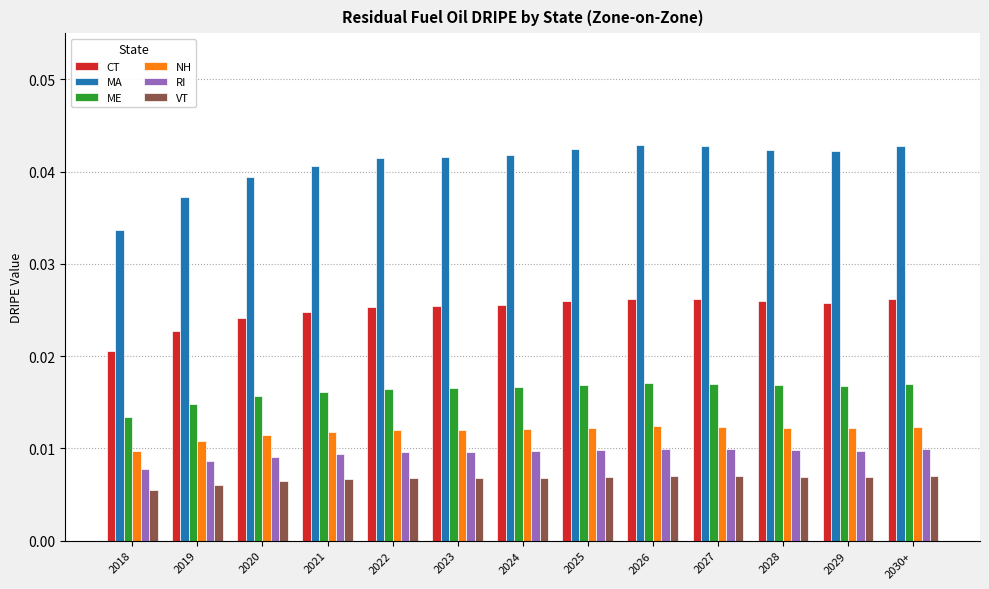

How many ME values are between 0 and 1?

13